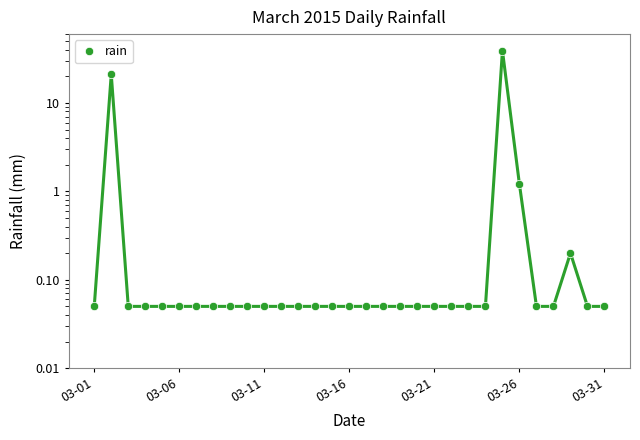

True or false: there are more than 0 points higher than both neighbors.

True